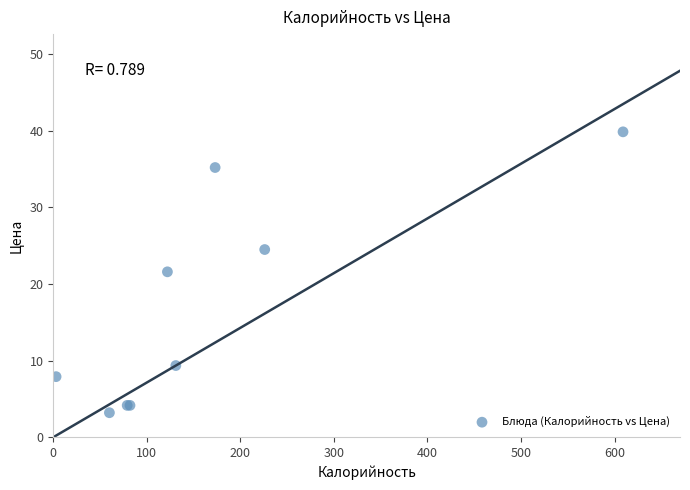

What Y value in the scatter plot is closest to 21?

21.6